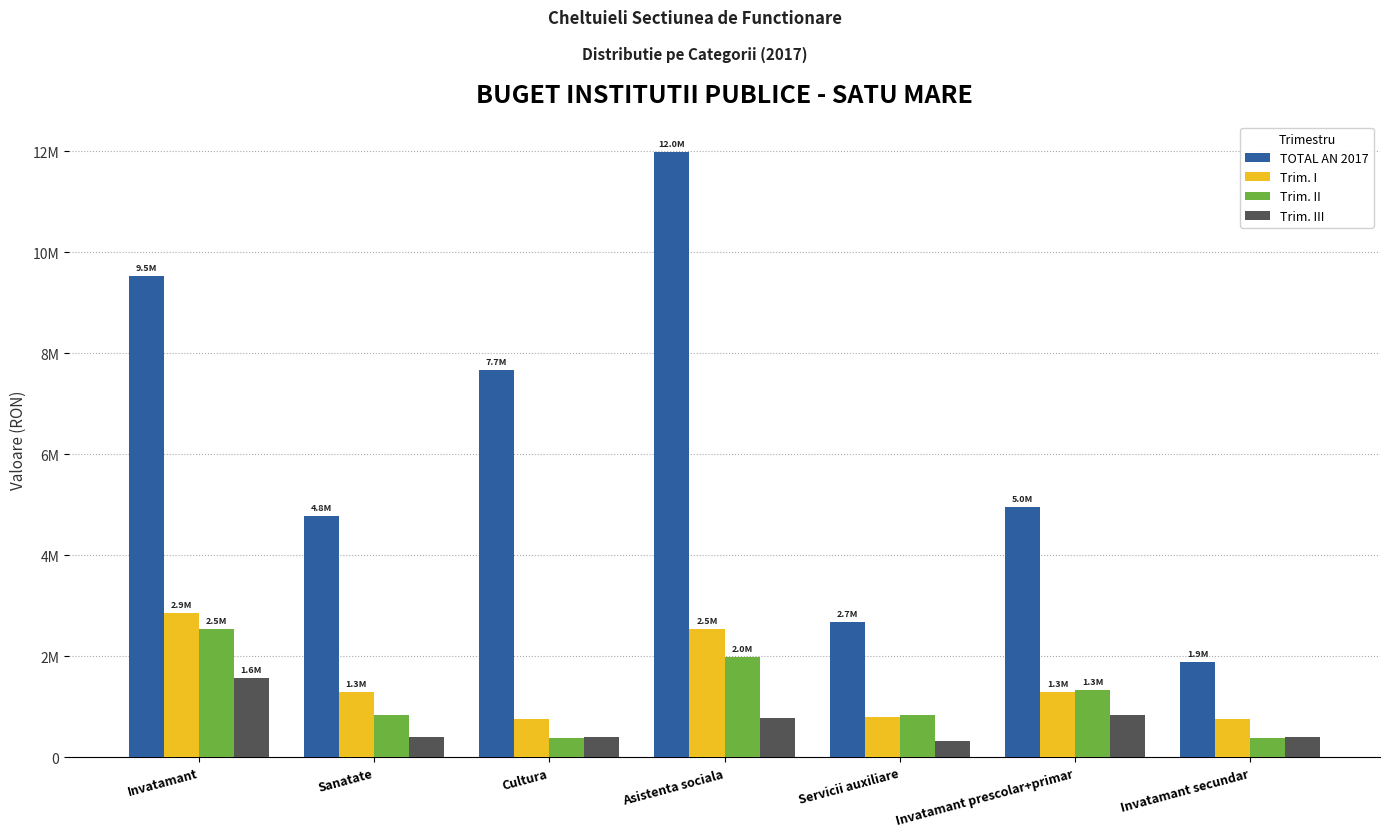

What are all the series names shown in the legend?

TOTAL AN 2017, Trim. I, Trim. II, Trim. III